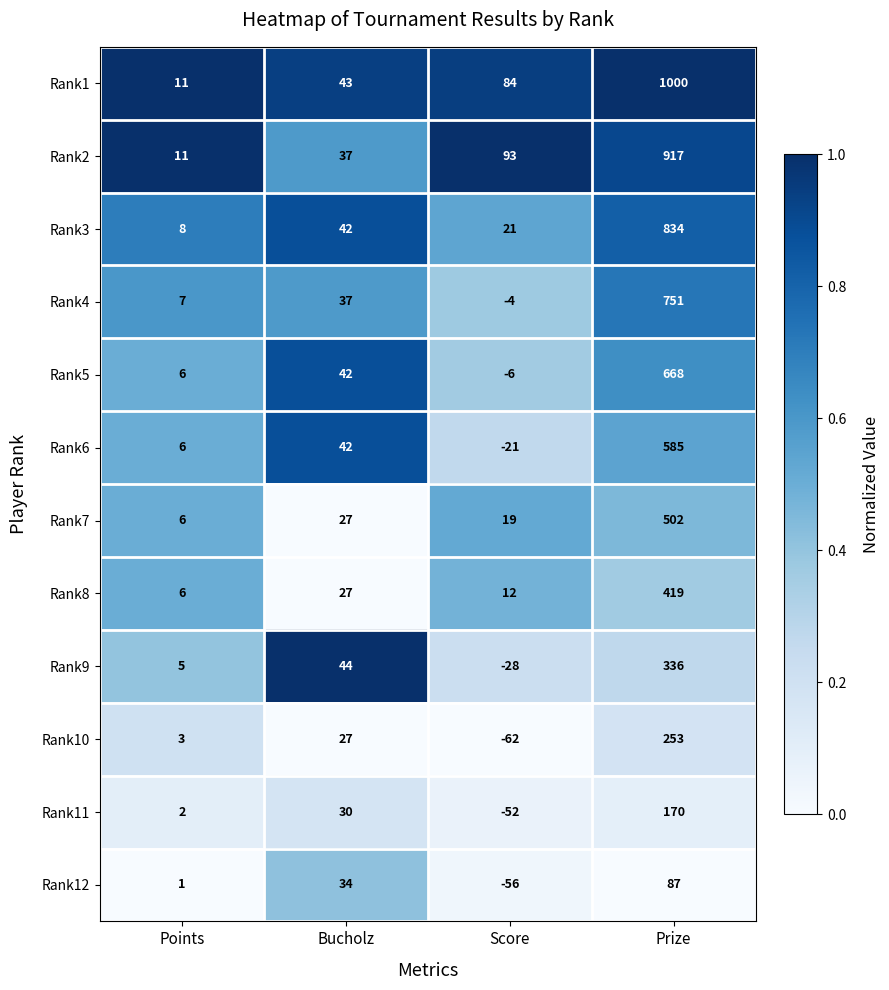

Rank the series by their maximum value, from highest to lowest.

Rank1, Rank2, Rank3, Rank4, Rank5, Rank6, Rank7, Rank8, Rank9, Rank10, Rank11, Rank12